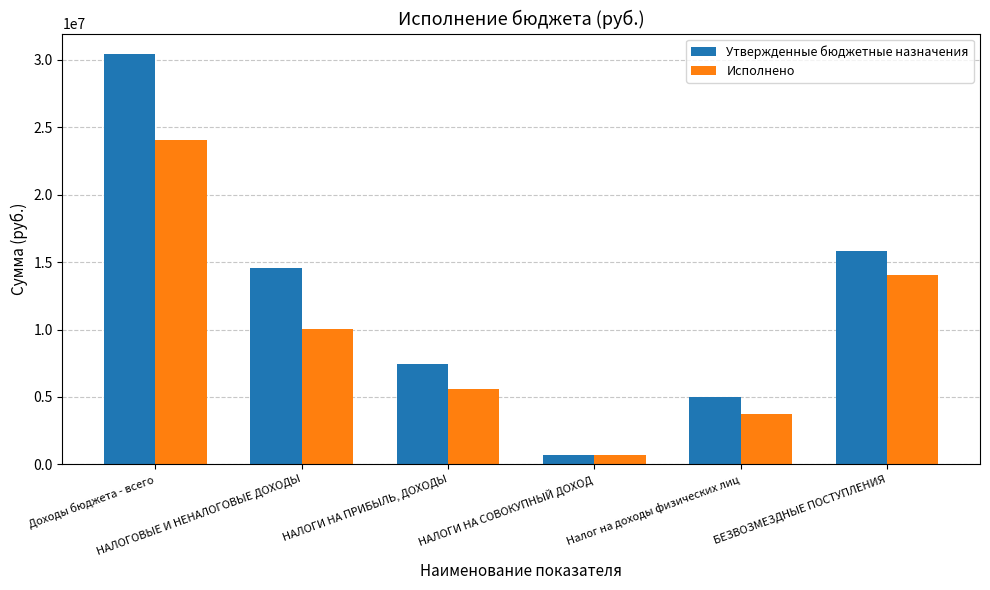

What is the label of the 6th bar from the left?

БЕЗВОЗМЕЗДНЫЕ ПОСТУПЛЕНИЯ